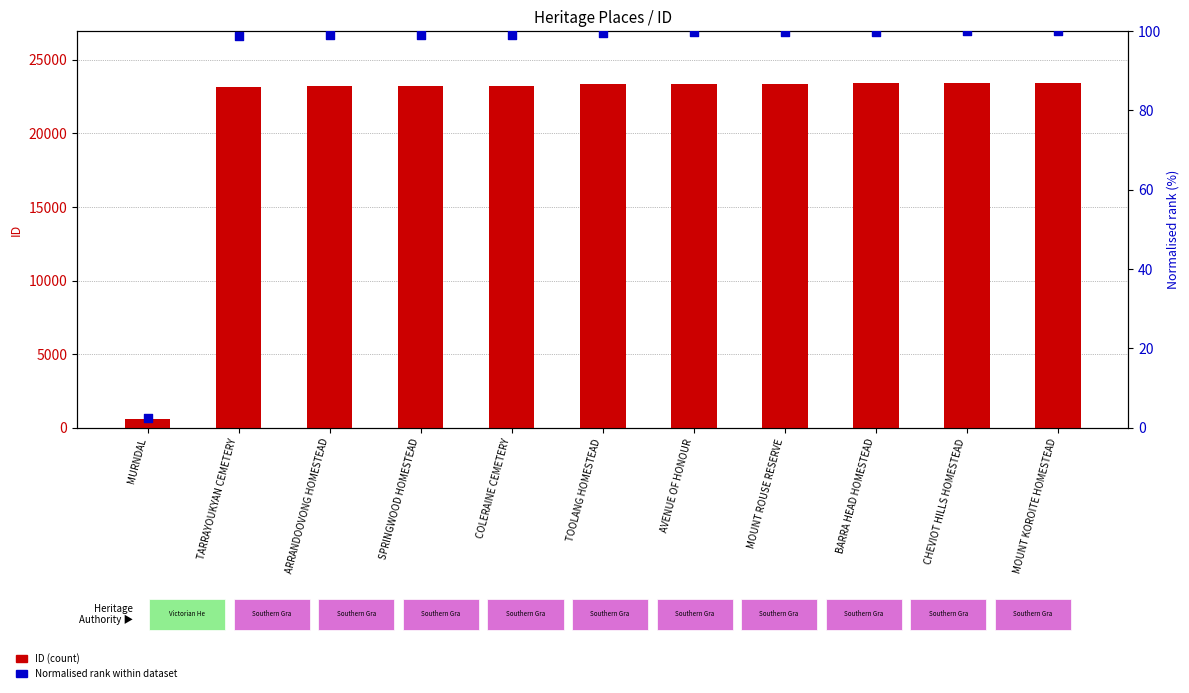

What are all the series names shown in the legend?

ID (count), Normalised rank (%)